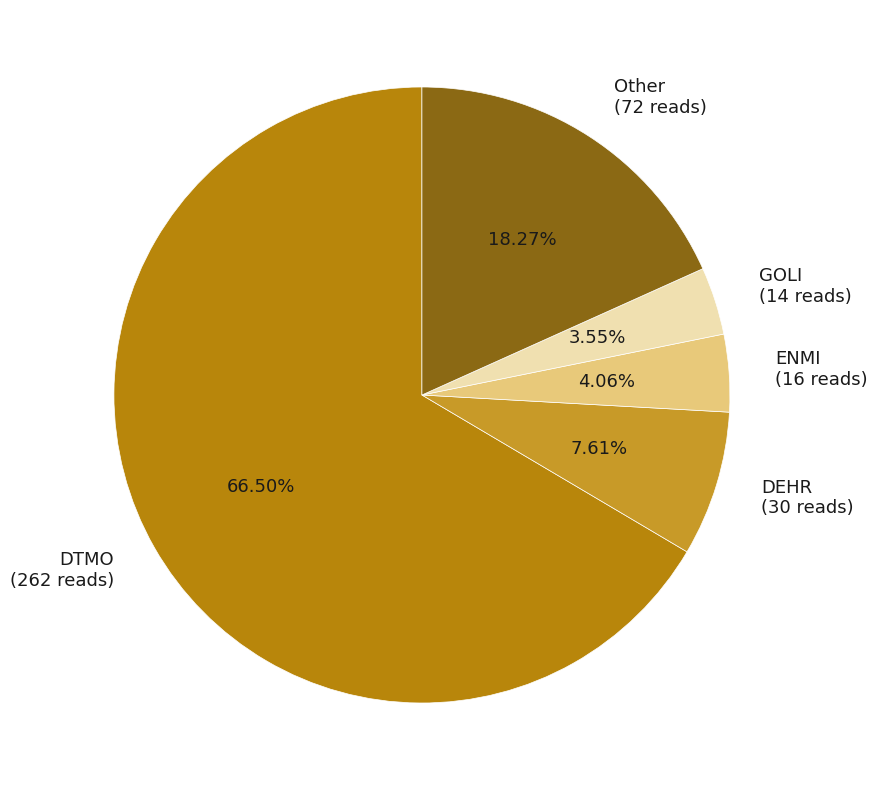

Which category accounts for the majority?

DTMO (262 reads)